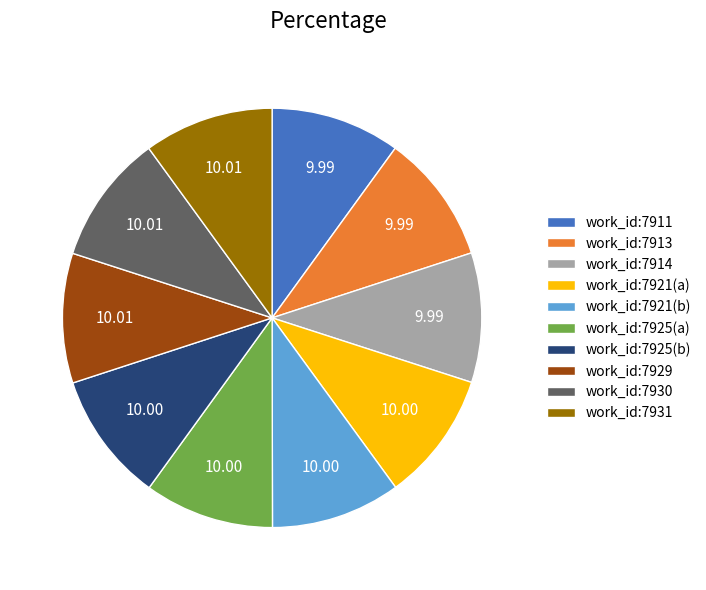

Combined, do work_id:7914 and work_id:7930 account for over 50%?

No